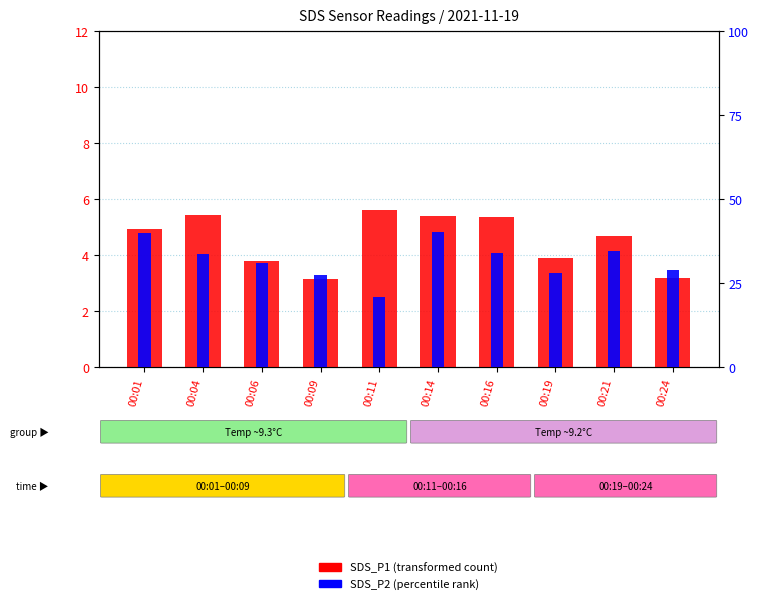

What is the lowest value of the SDS_P2 (percentile rank) series?

21.0